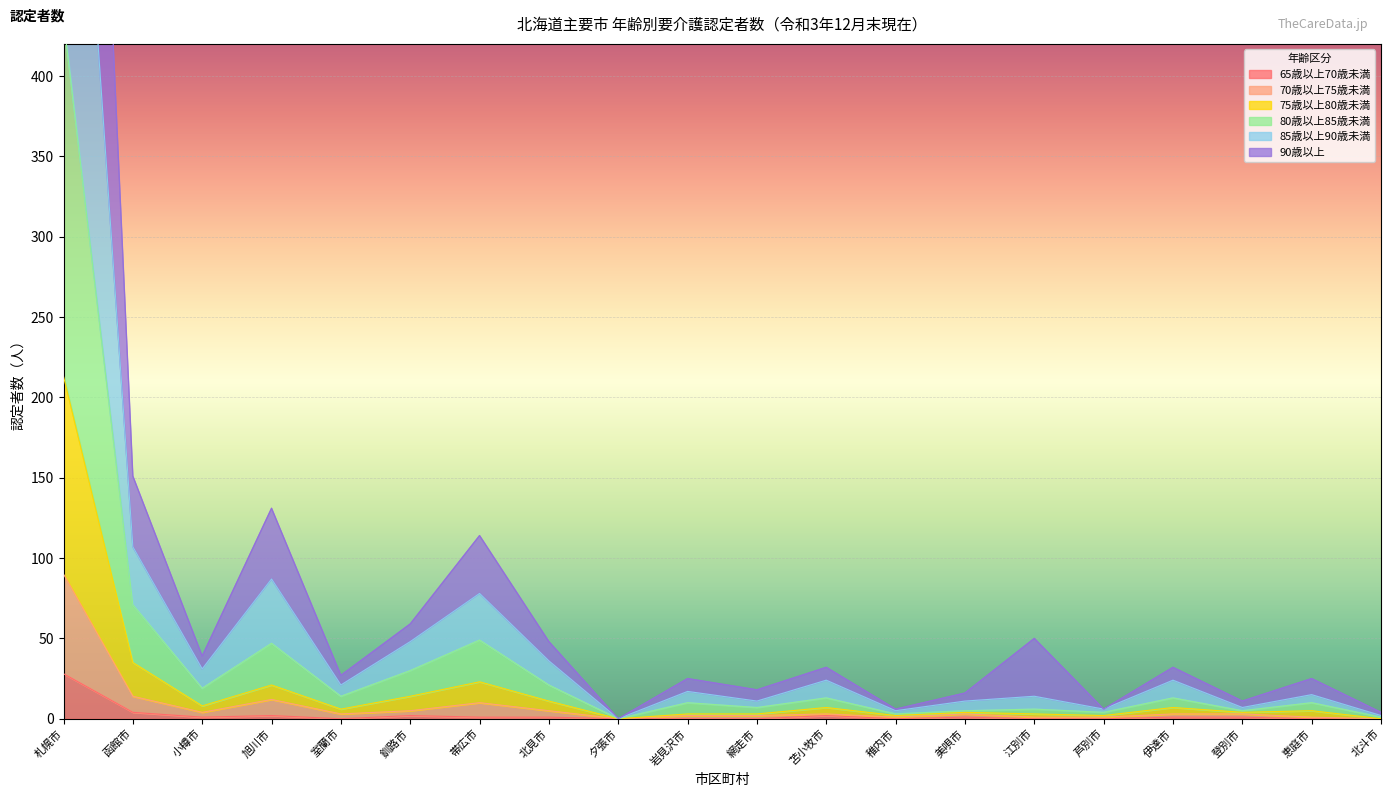

At 岩見沢市, list the series in order from largest to smallest.

90歳以上, 85歳以上90歳未満, 80歳以上85歳未満, 75歳以上80歳未満, 70歳以上75歳未満, 65歳以上70歳未満